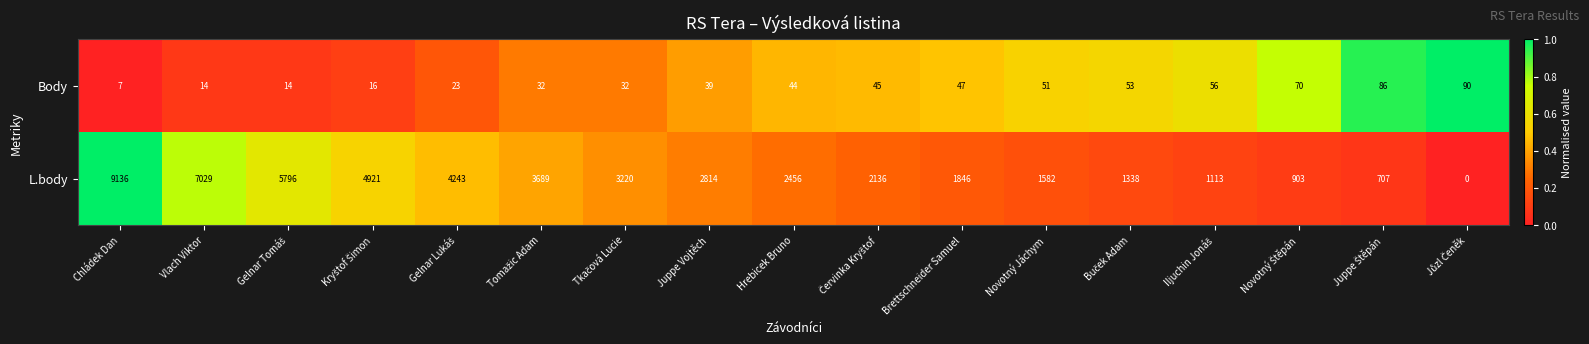

Which category has the highest value across all series?

Chládek Dan